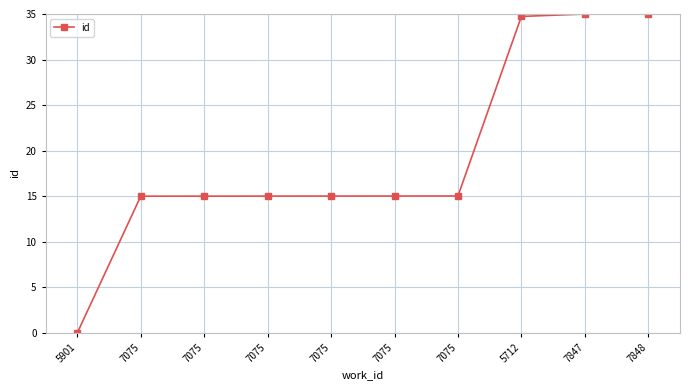

Count the number of categories in the chart.

10